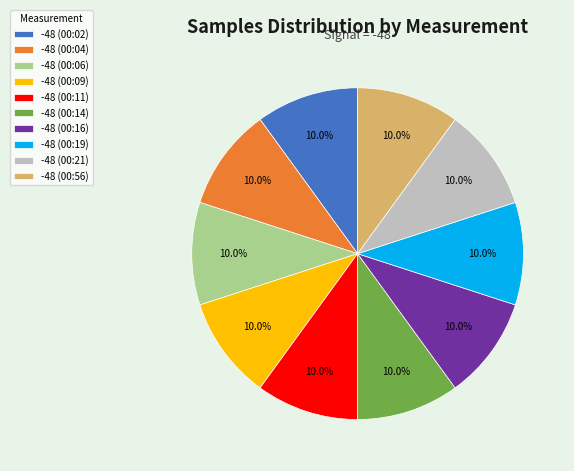

Approximately how many times larger is the value at -48 (00:09) compared to -48 (00:14)?

1.0